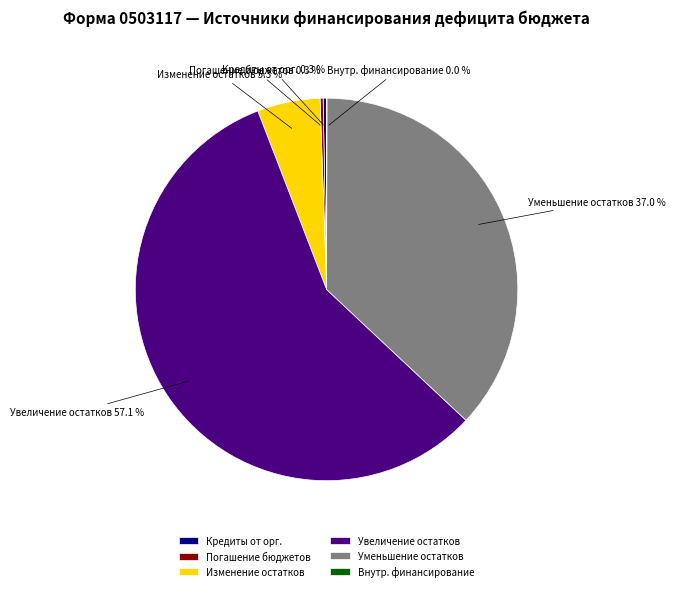

Which slice is the largest?

Увеличение остатков